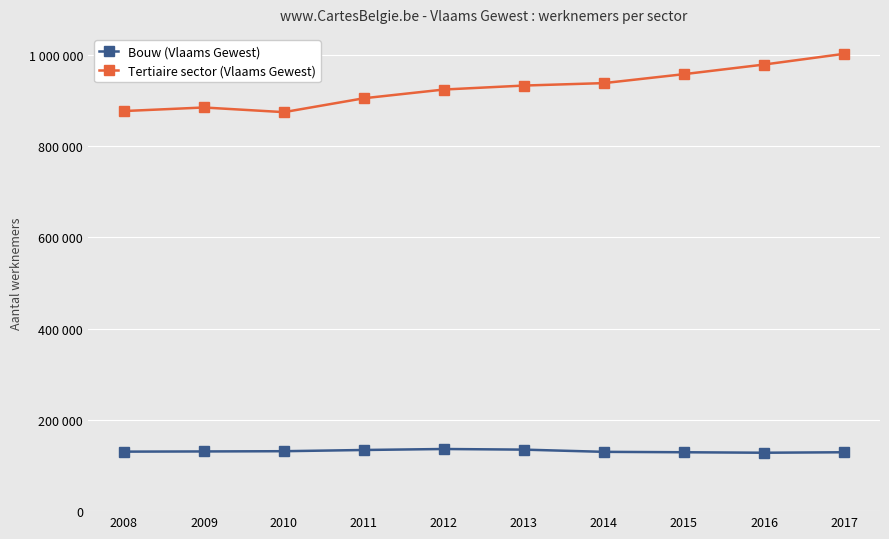

Reading left to right, list all the values displayed in this chart.

Bouw (Vlaams Gewest): 2008=130337	2009=130753	2010=131284	2011=133948	2012=136112	2013=134734	2014=129885	2015=128995	2016=127941	2017=128977
Tertiaire sector (Vlaams Gewest): 2008=876379	2009=884179	2010=873991	2011=904432	2012=923542	2013=932225	2014=937590	2015=957208	2016=978238	2017=1001714